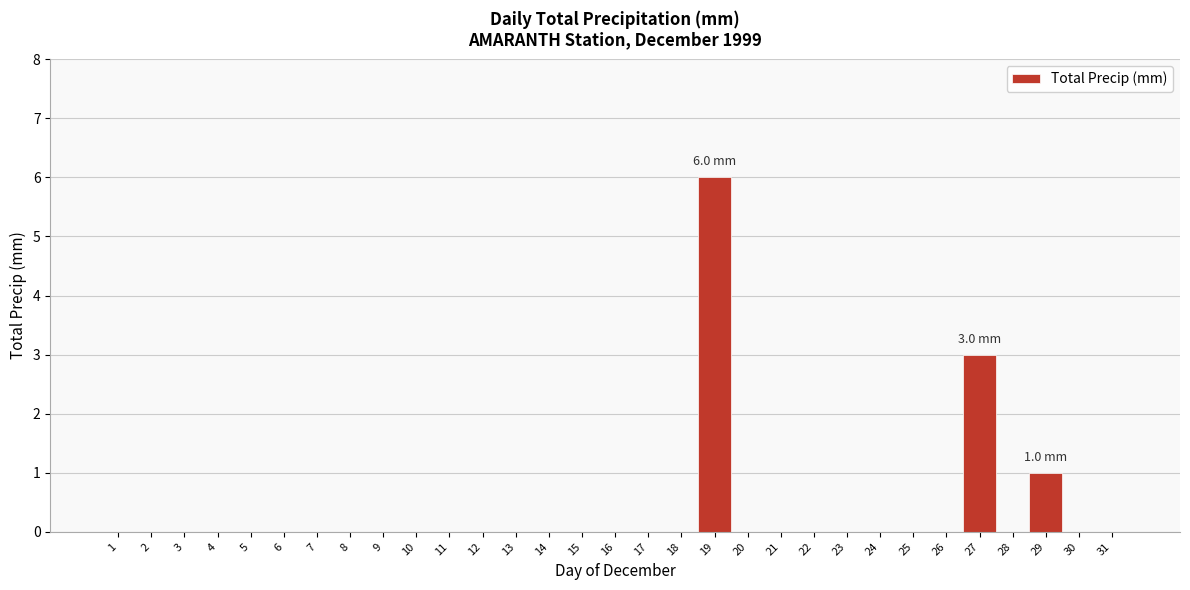

Which range on the x-axis has the tallest bar?

18.5 to 19.5